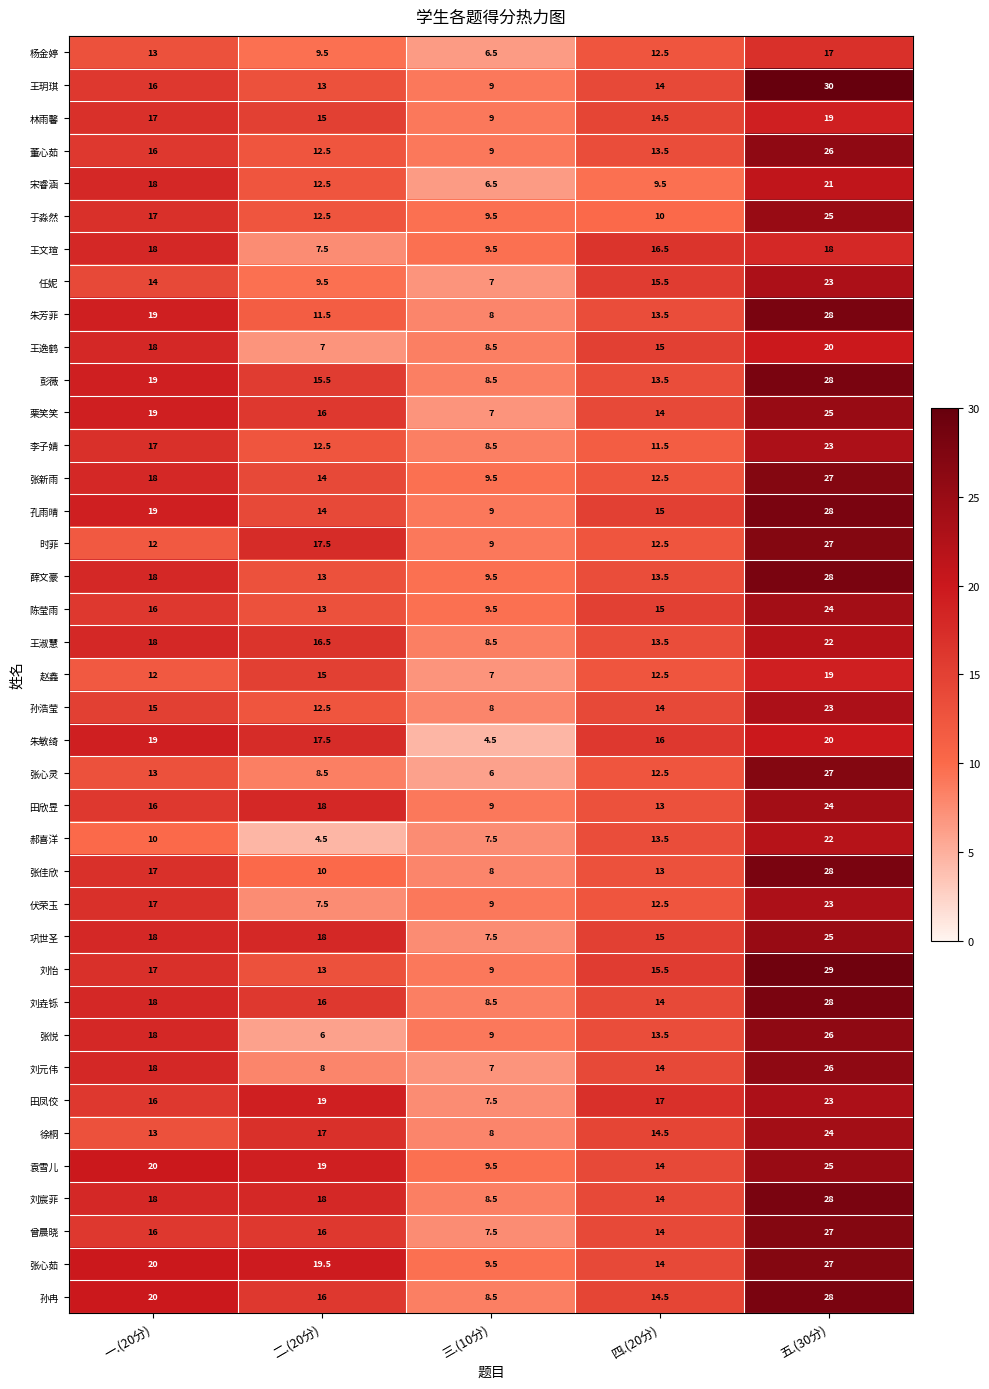

The 王淑慧 series shows 4.5 at 三.(10分). True or false?

False